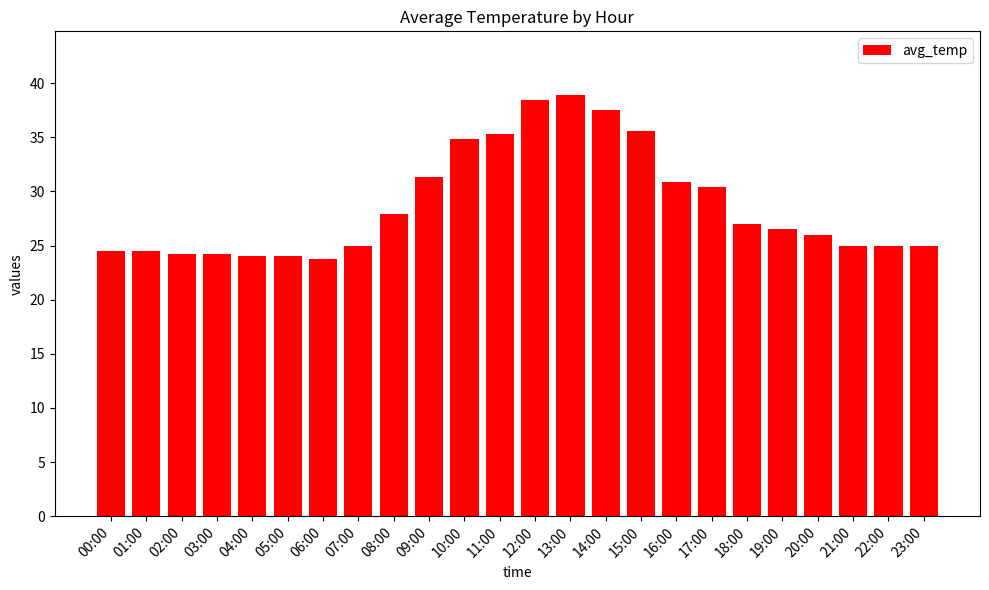

Is it true that the value at 13:00 is 68.2?

False